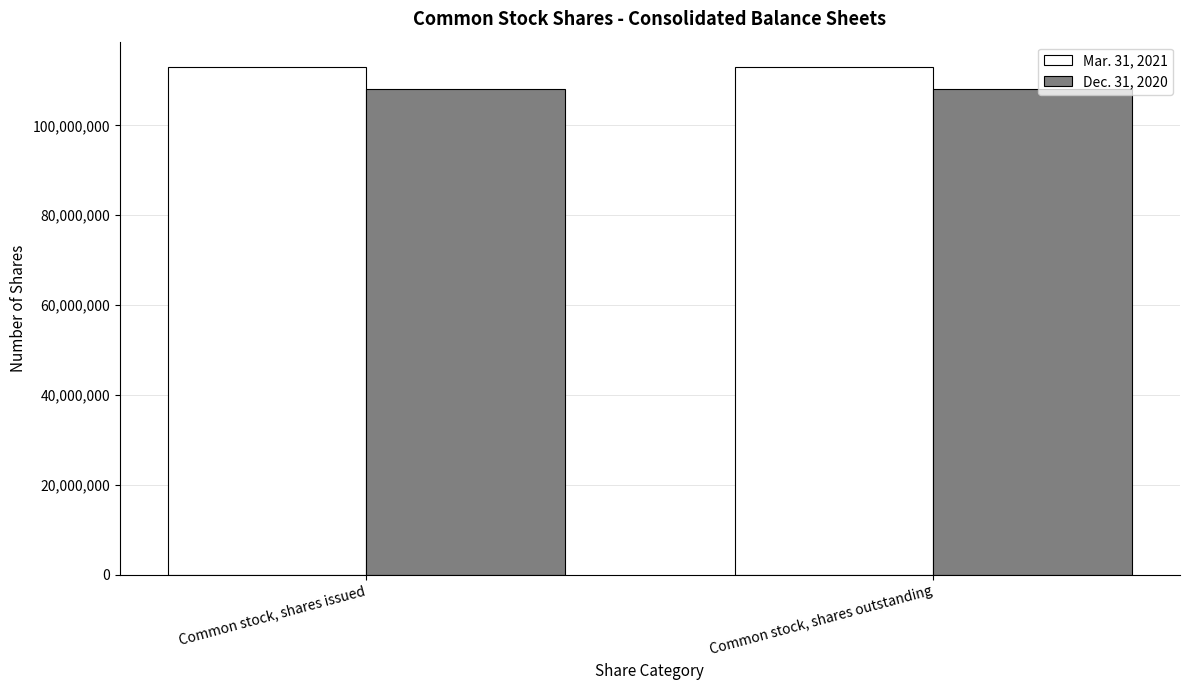

What is the lowest value of the Mar. 31, 2021 series?

112977004